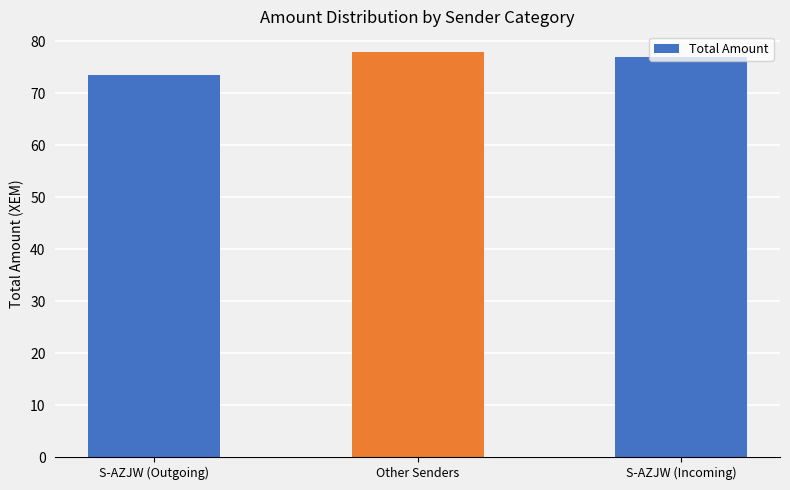

Is it true that the value at S-AZJW (Outgoing) is 73.5?

True